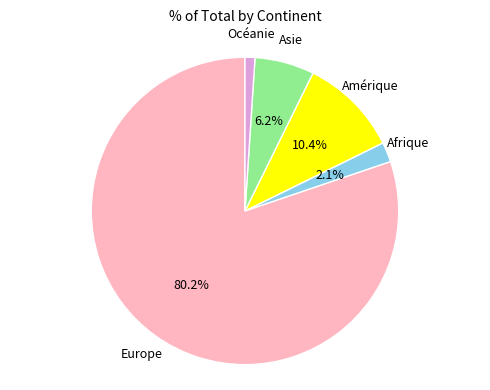

Is there any slice that represents more than half of the pie?

Yes